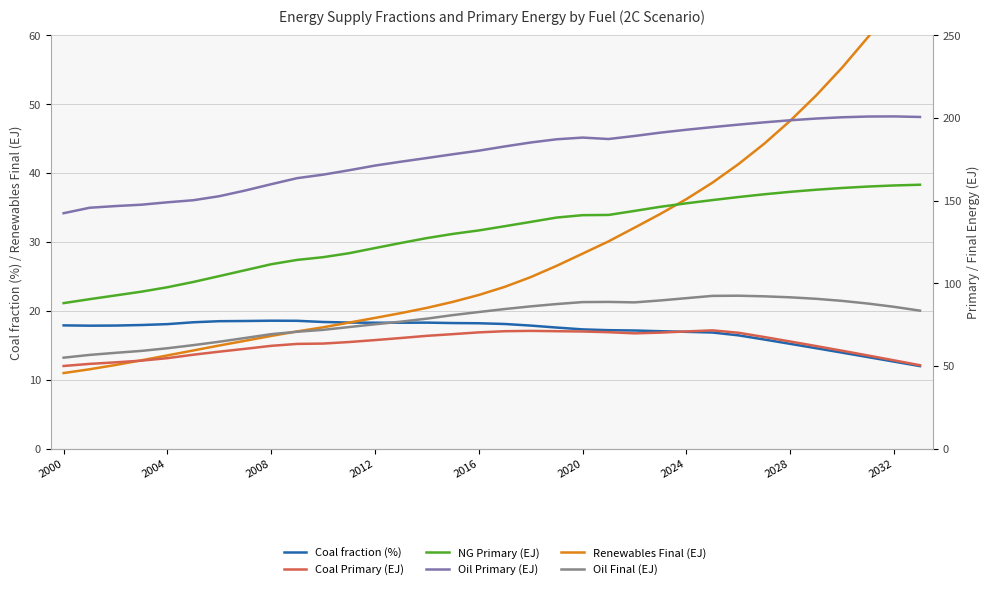

What is the maximum value for Oil Final (EJ)?

92.5